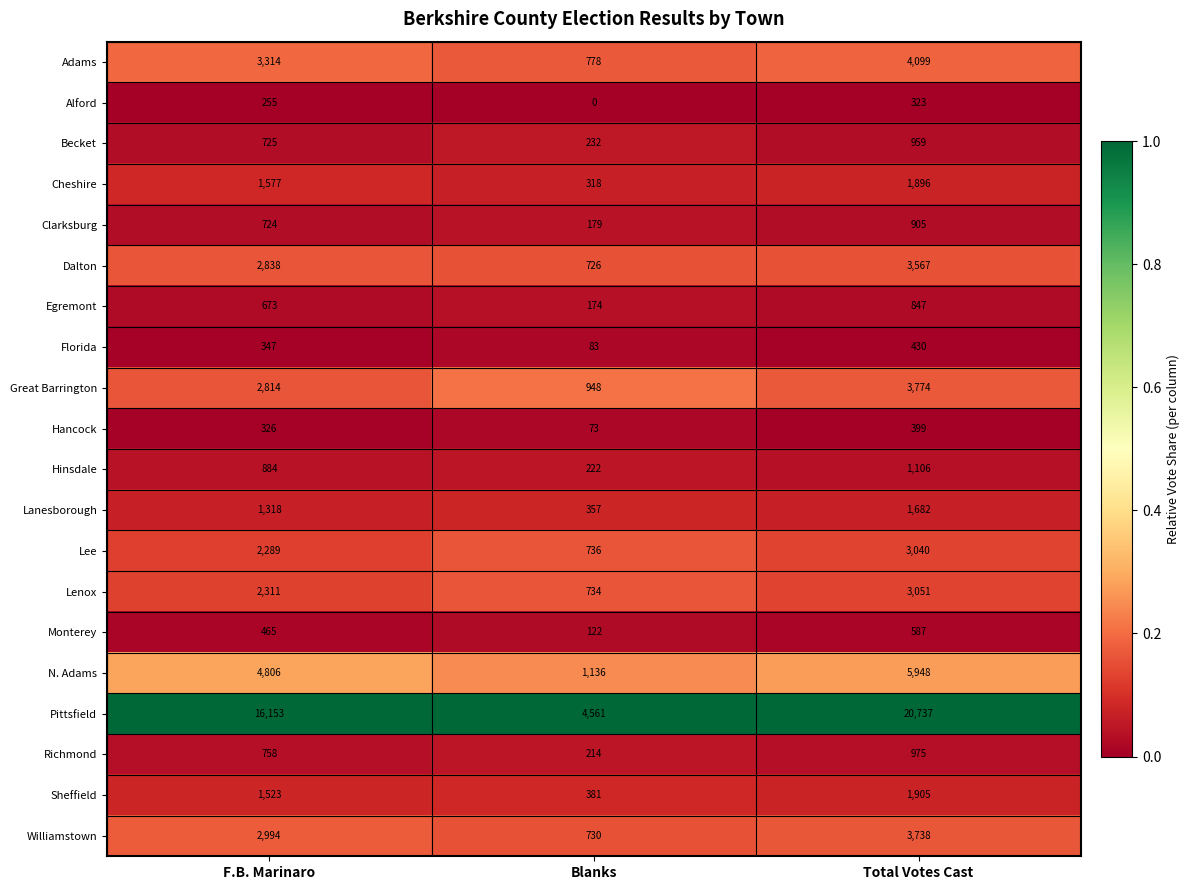

What is the greatest value displayed?

20737